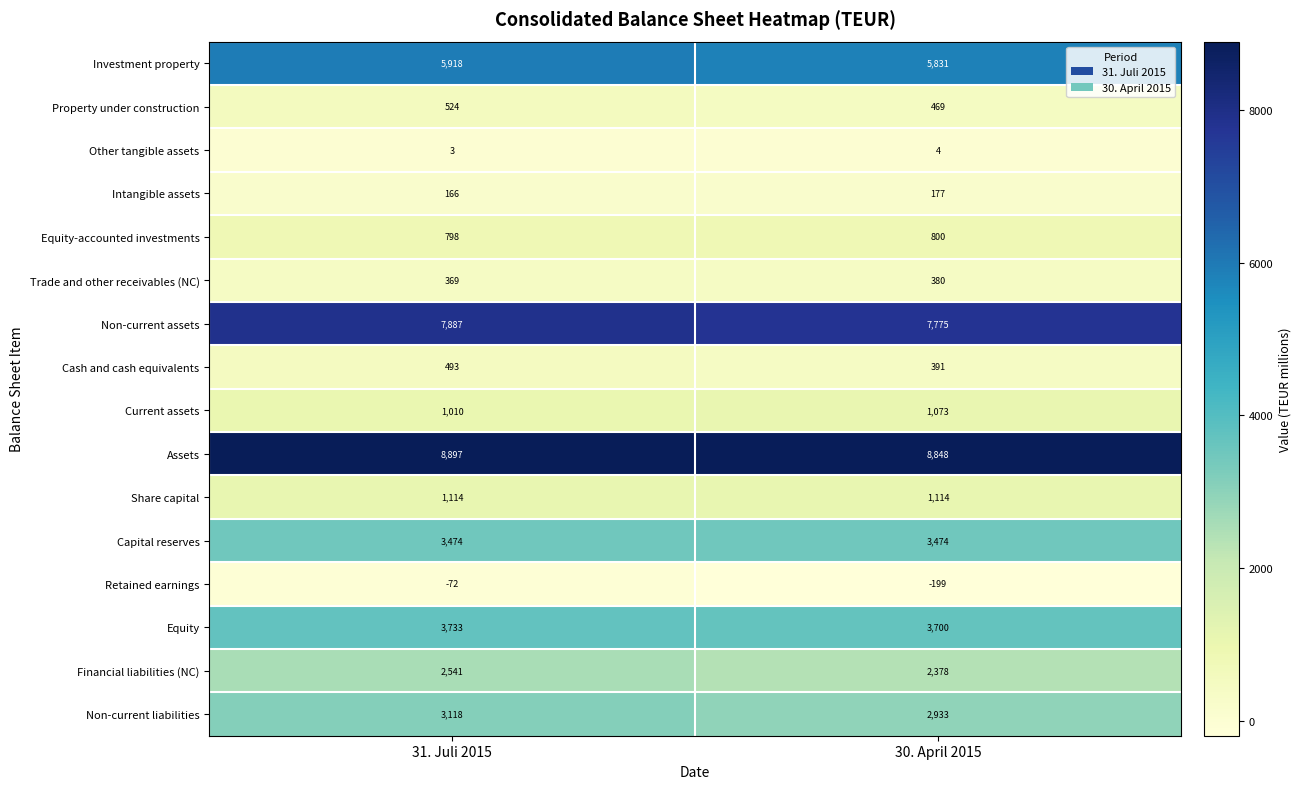

Which label corresponds to the largest value in the chart?

31. Juli 2015